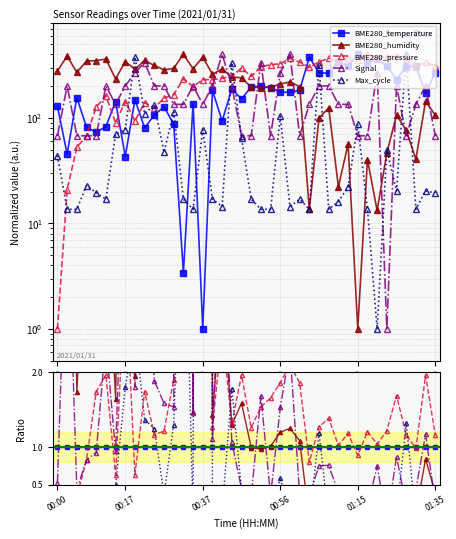

What is the lowest value of the BME280_temperature series?

1.0